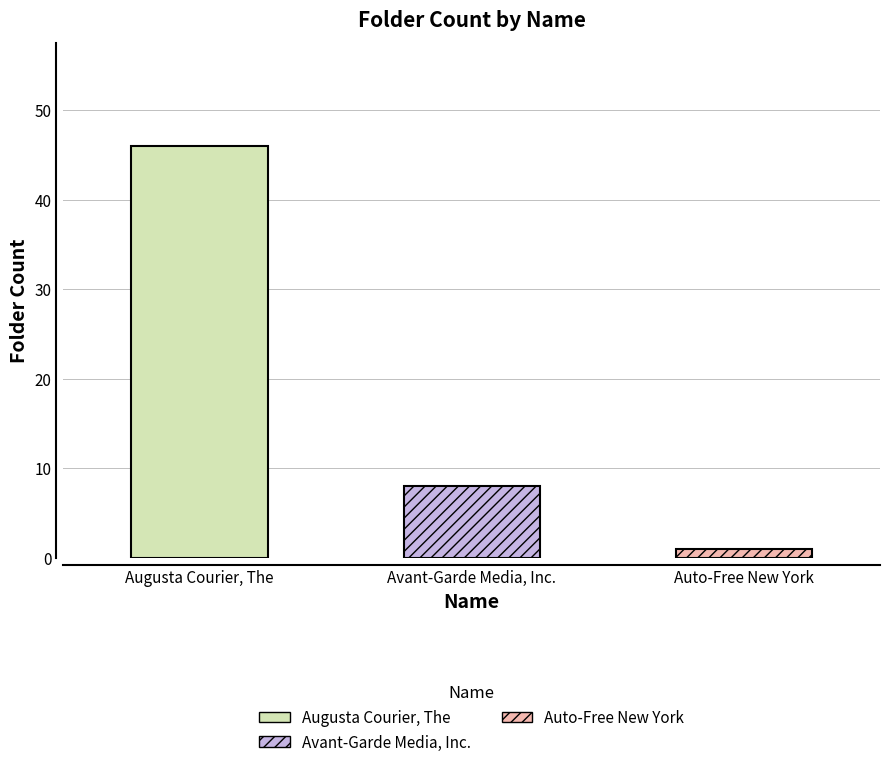

What is the change in value from Augusta Courier, The to Avant-Garde Media, Inc.?

-38